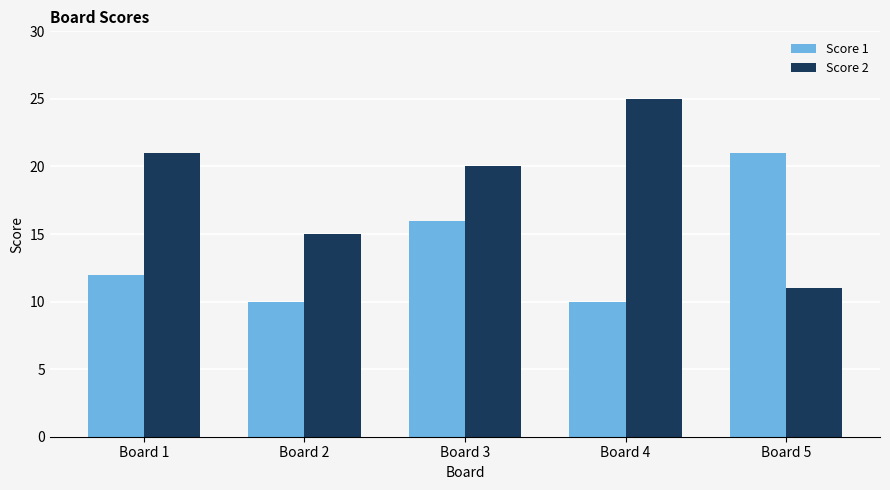

How many bars are there in each group?

2